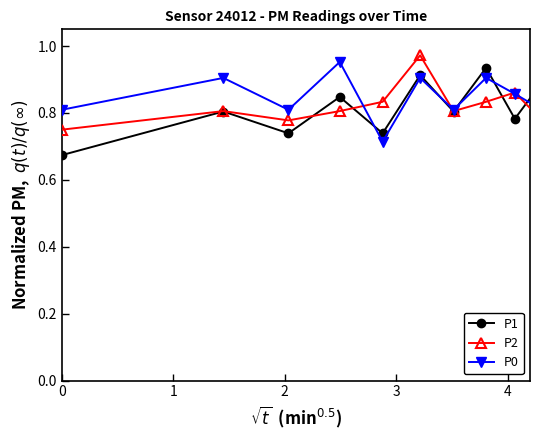

List the series in order of their overall mean, highest first.

P0, P2, P1